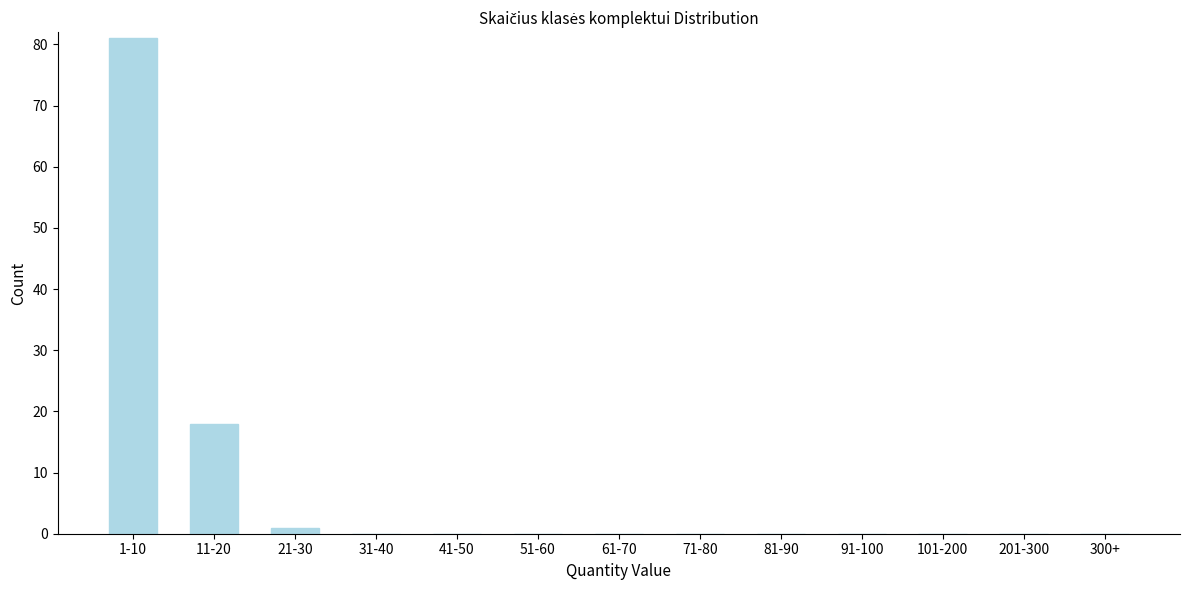

Reading left to right, list all the values displayed in this chart.

1-10=81	11-20=18	21-30=1	31-40=0	41-50=0	51-60=0	61-70=0	71-80=0	81-90=0	91-100=0	101-200=0	201-300=0	300+=0